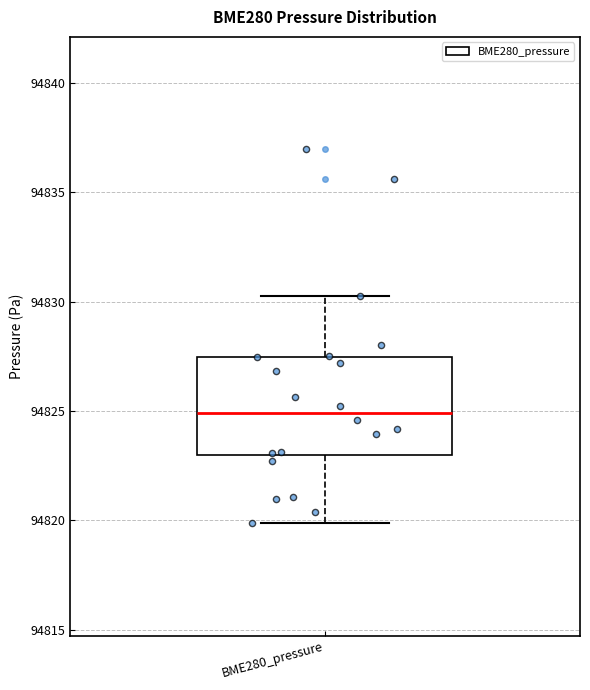

Read this box plot against the y-axis: the position of the median line, the range covered by the box, and the ends of both whiskers. The values are not printed on the chart, so give them approximately, as read against the axis.

median 94825.0, box 94823.0 to 94827.5, whiskers 94820.0 to 94830.5